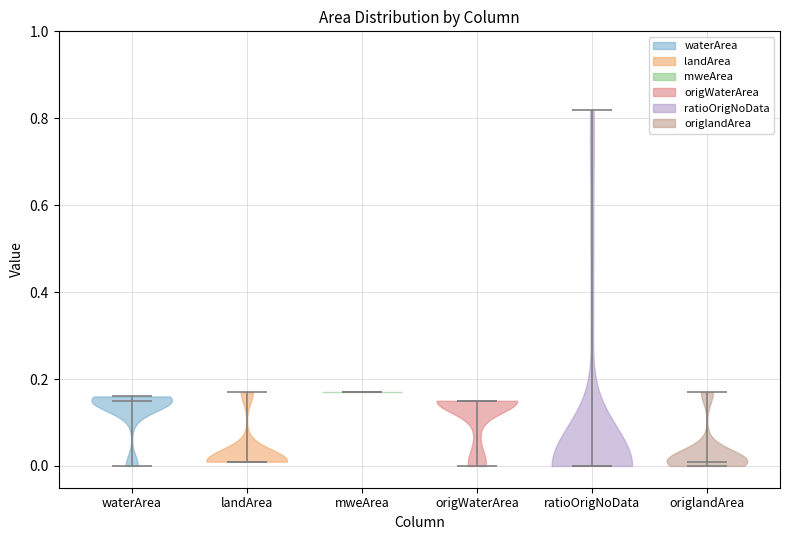

What is the highest point the violin for origlandArea reaches on the y-axis? The values are not printed on the chart, so give them approximately, as read against the axis.

0.18